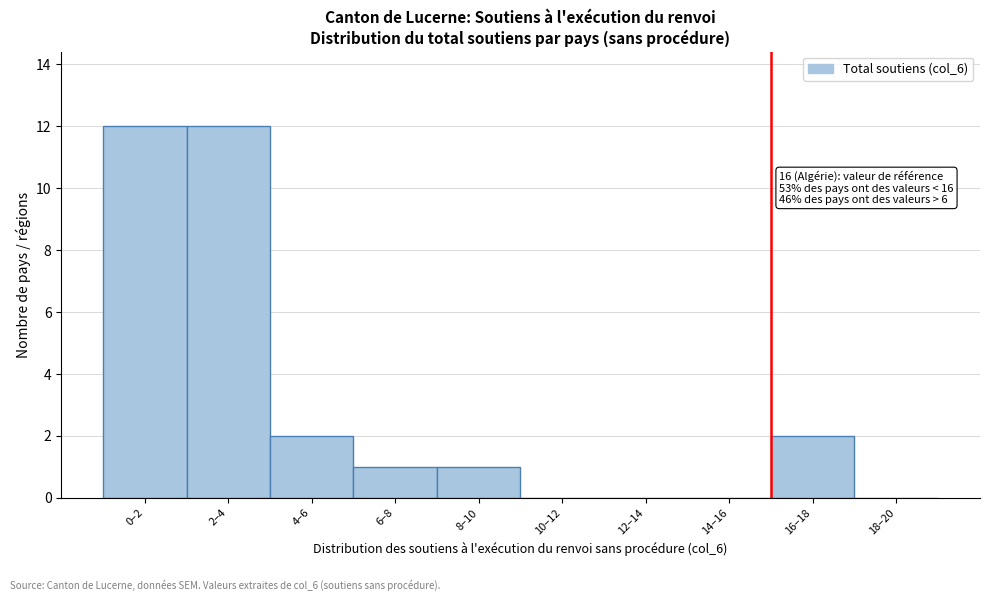

Reading right to left, transcribe all the data shown in this chart.

18–20=0	16–18=2	14–16=0	12–14=0	10–12=0	8–10=1	6–8=1	4–6=2	2–4=12	0–2=12